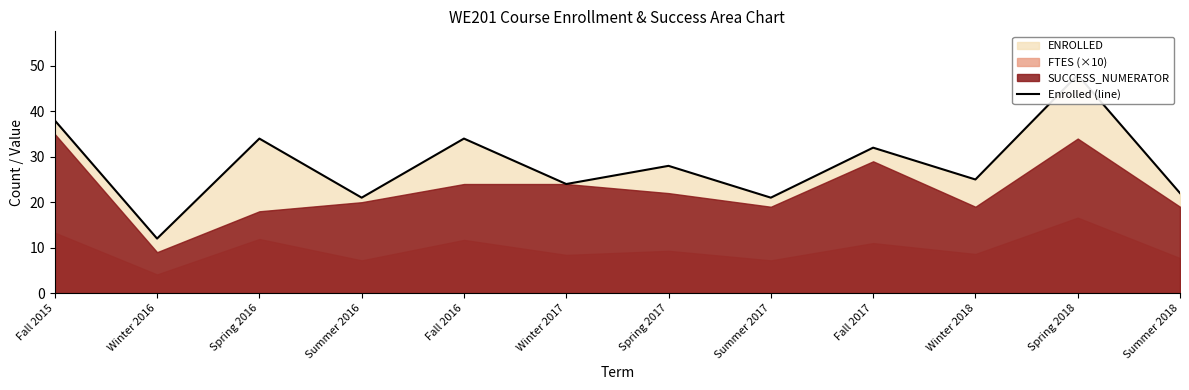

True or false: the data shows 48 at Spring 2018.

True